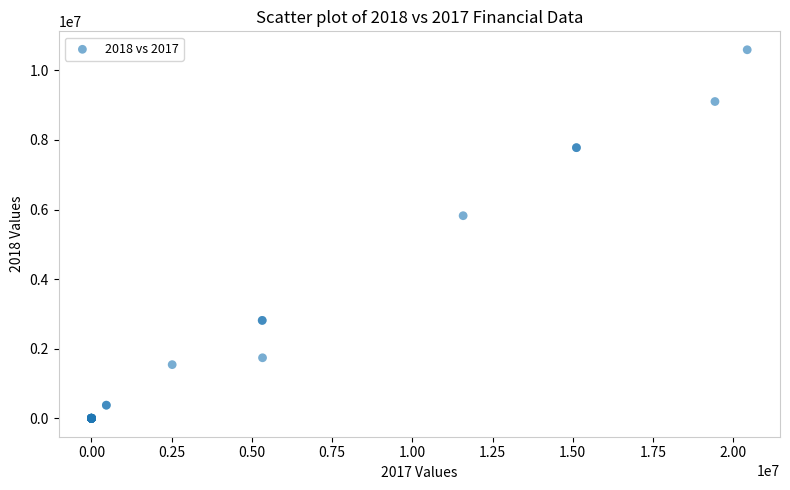

What Y value in the scatter plot is closest to 5295688?

5822340.1